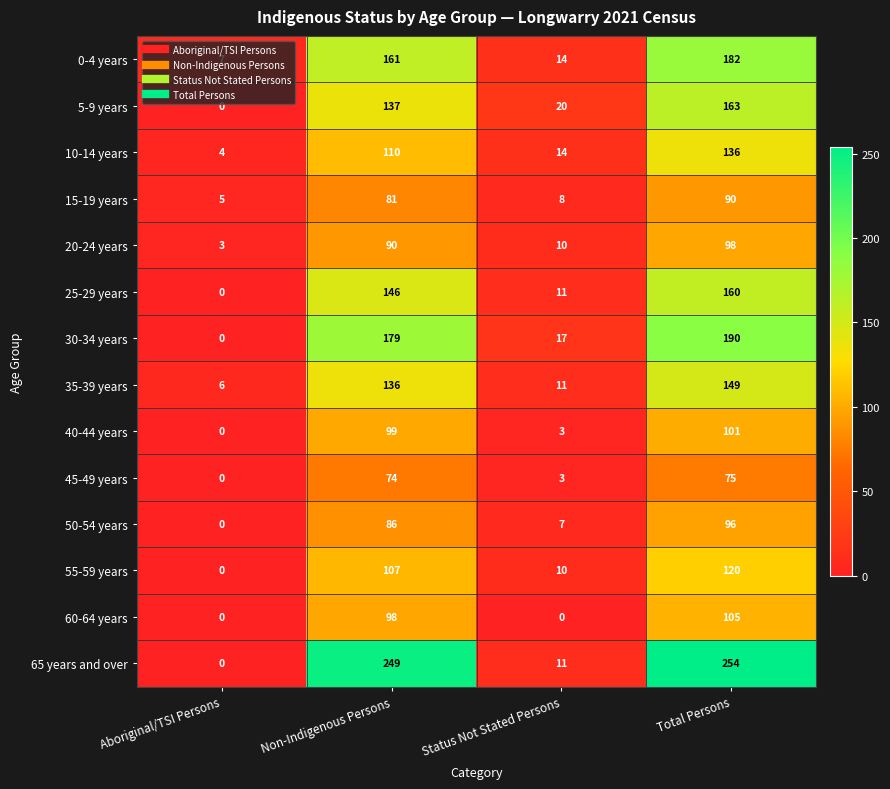

What is the spread (max minus min) of values at Aboriginal/TSI Persons?

7